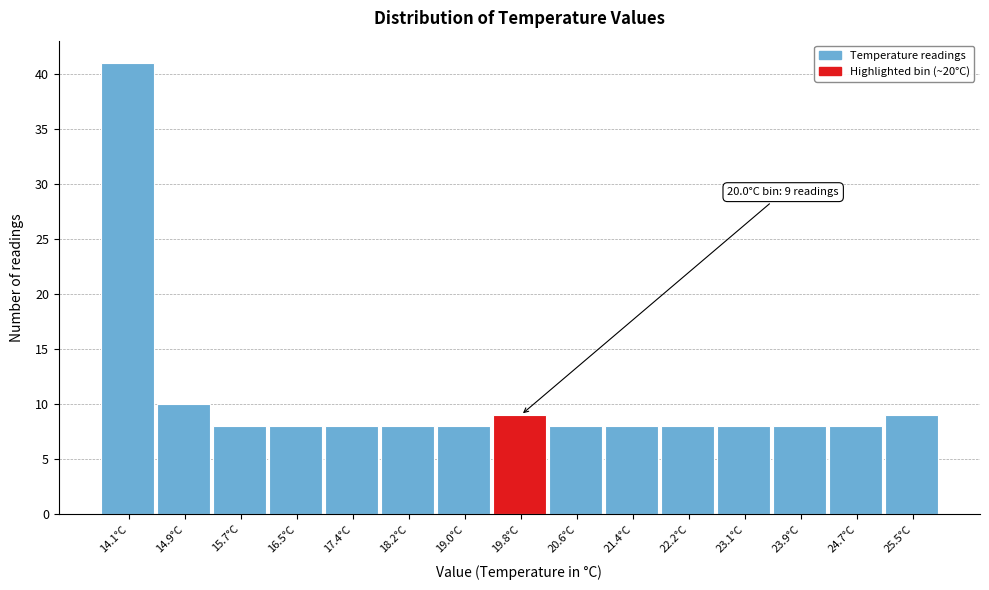

Over which range of the x-axis is the bar tallest?

13.7 to 14.5